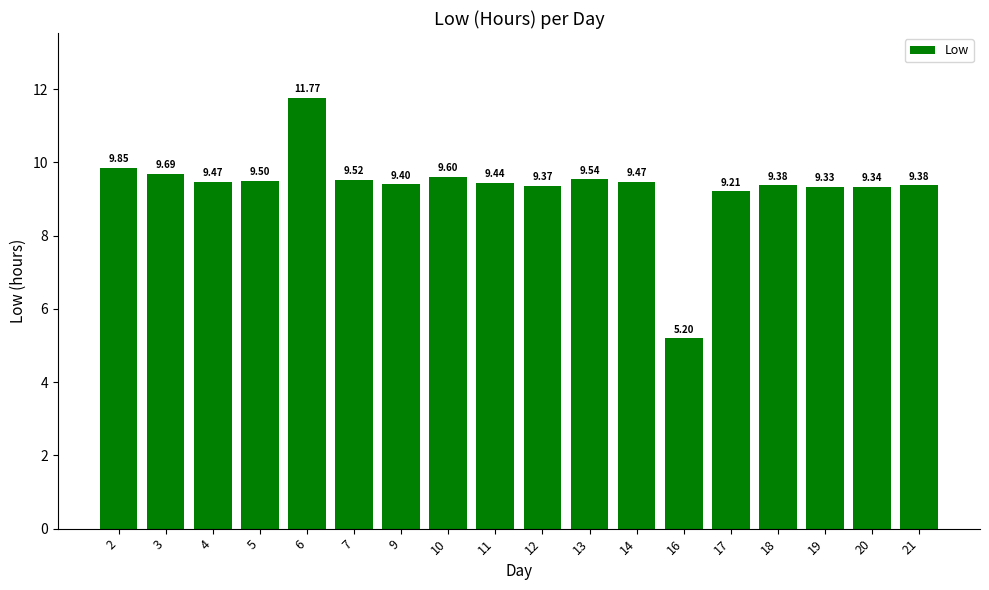

What is the smallest value displayed?

5.2